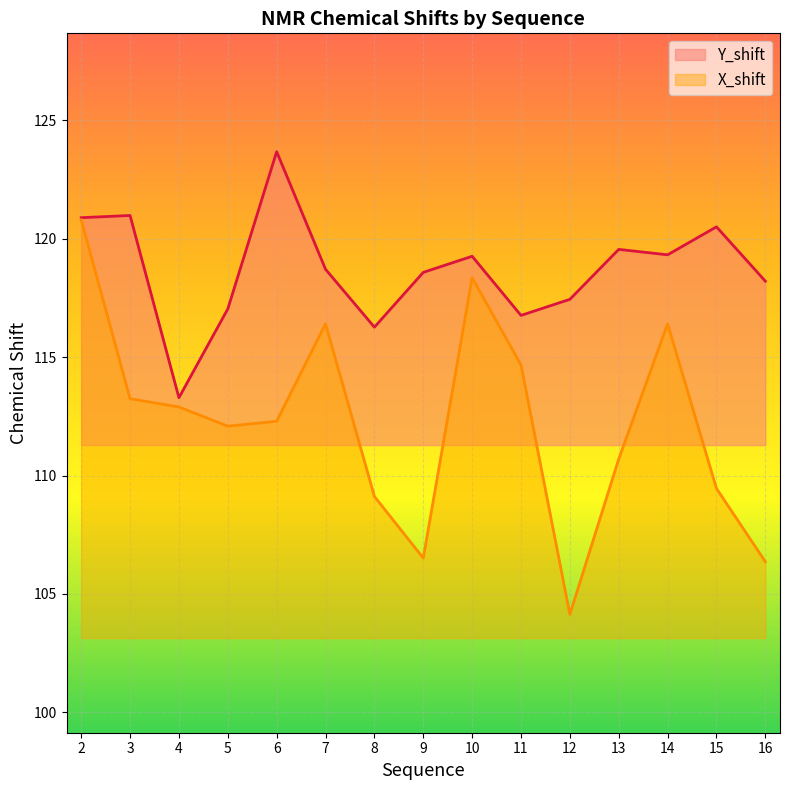

At which label does X_shift first exceed 112?

2